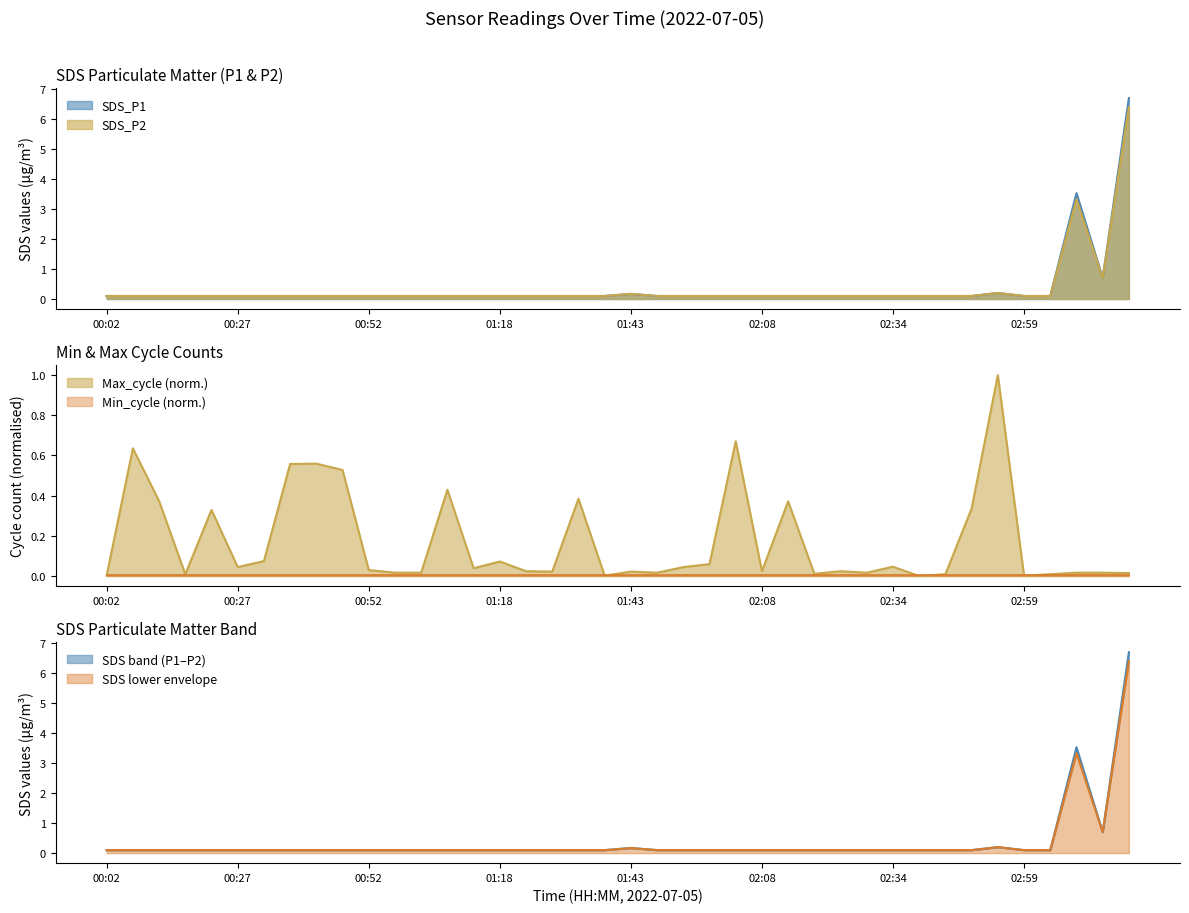

Between 02:59 and 02:49, which is larger?

02:59